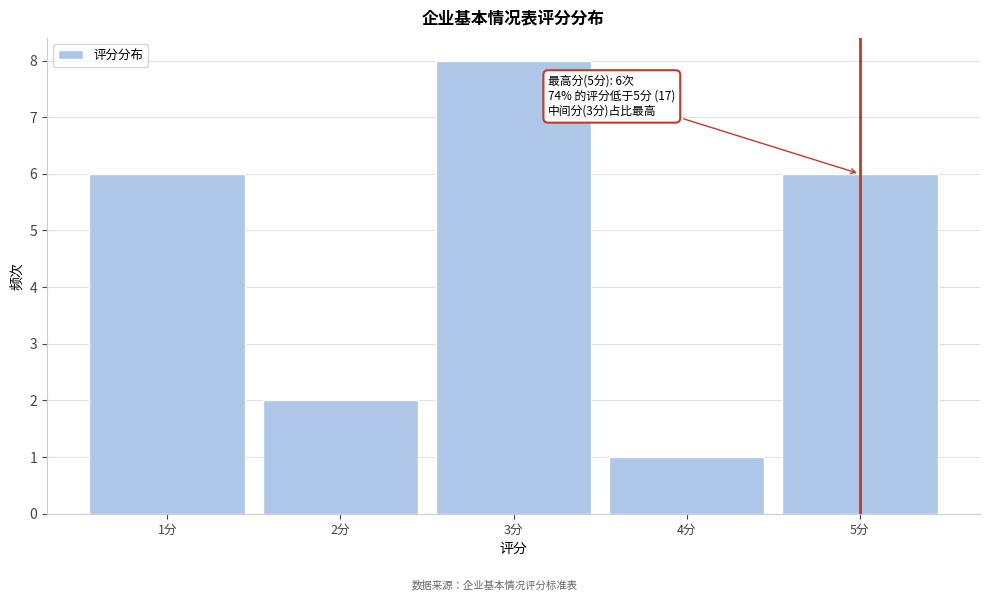

Over which range of the x-axis is the bar tallest?

2.5 to 3.5